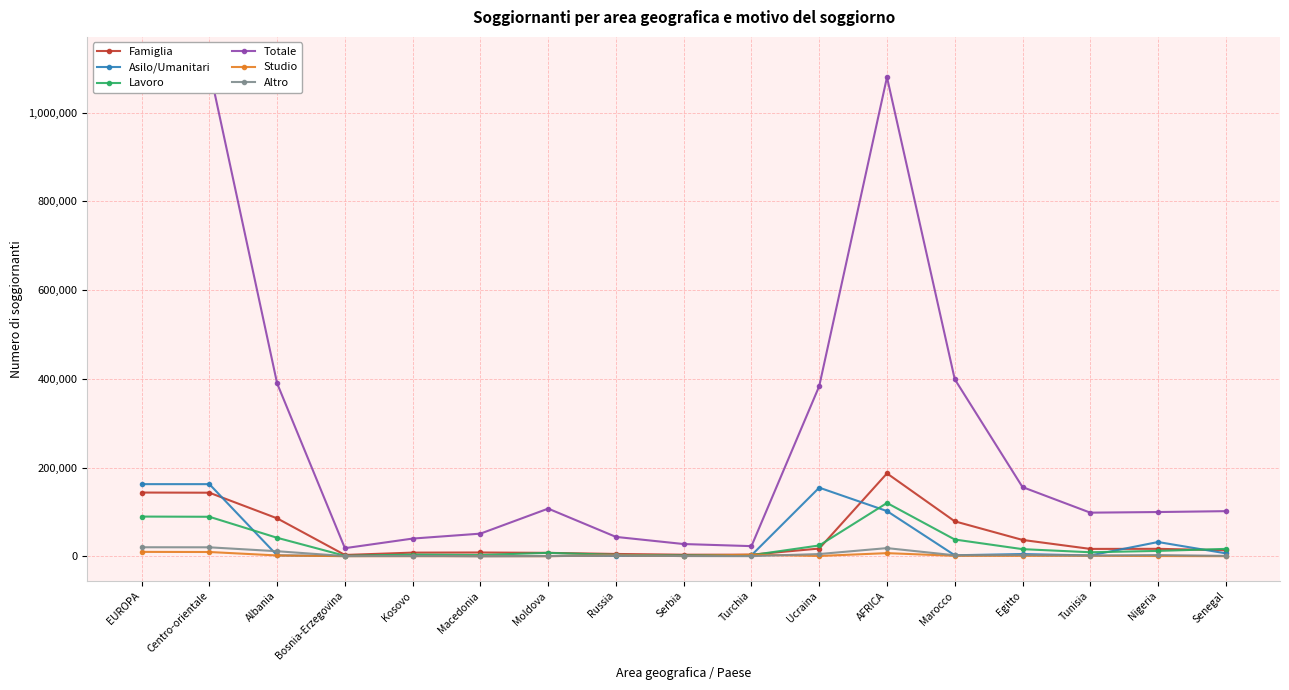

The Totale series shows 34087 at Turchia. True or false?

False